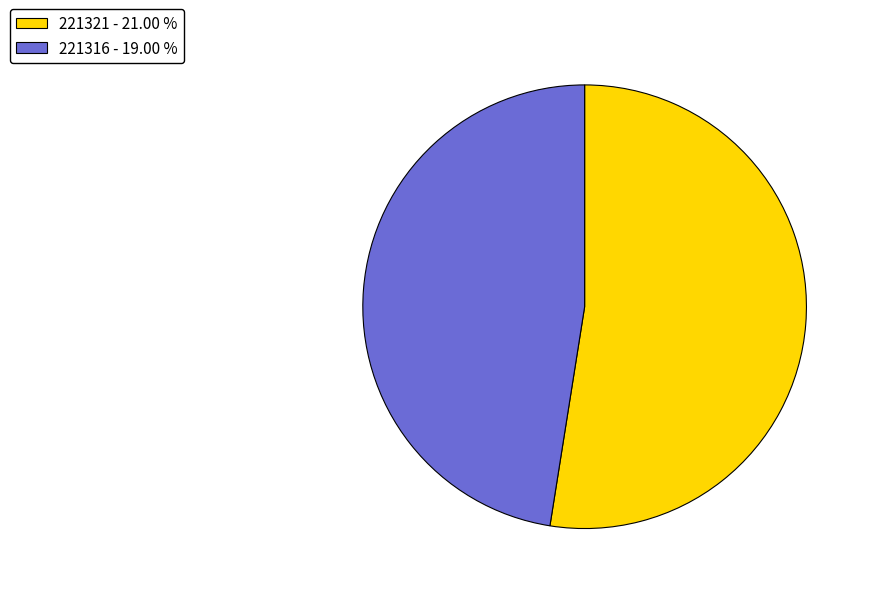

Does any single category account for the majority?

Yes